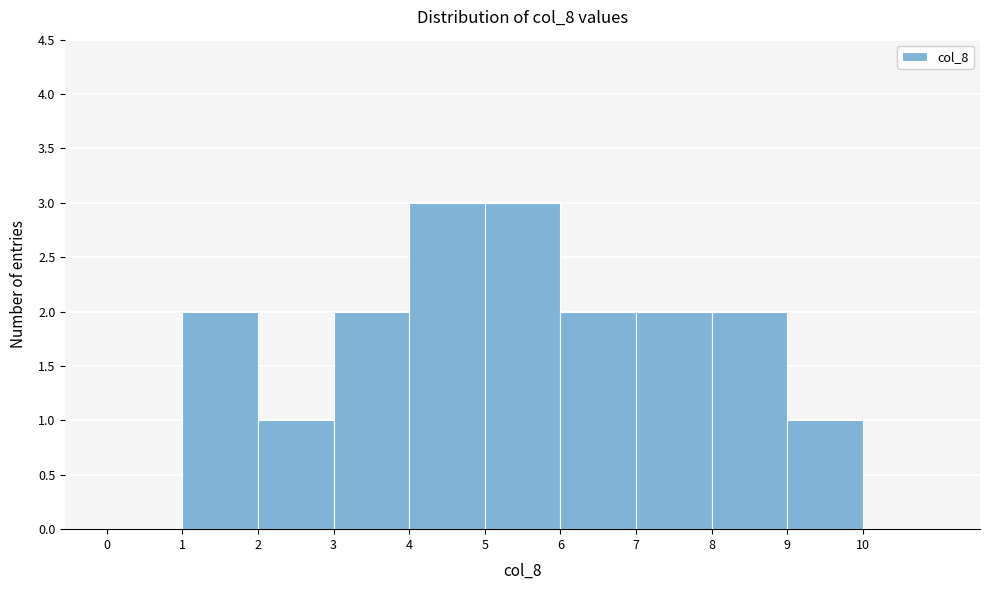

Reading left to right, list every bar in this chart as the range it spans on the x-axis followed by its height. The values are not printed on the chart, so give them approximately, as read against the axis.

0 to 1: 0
1 to 2: 2
2 to 3: 1
3 to 4: 2
4 to 5: 3
5 to 6: 3
6 to 7: 2
7 to 8: 2
8 to 9: 2
9 to 10: 1
10 to 11: 0